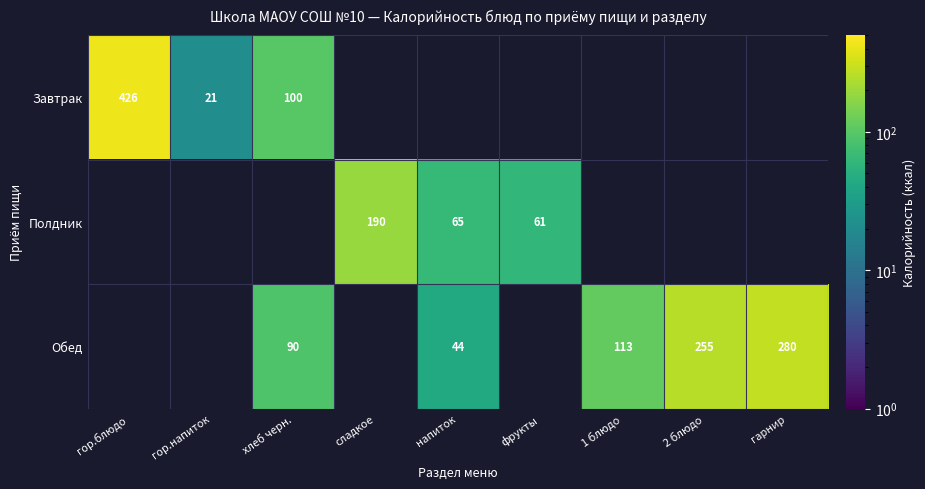

Is it true that Обед equals 179.1 at 1 блюдо?

False